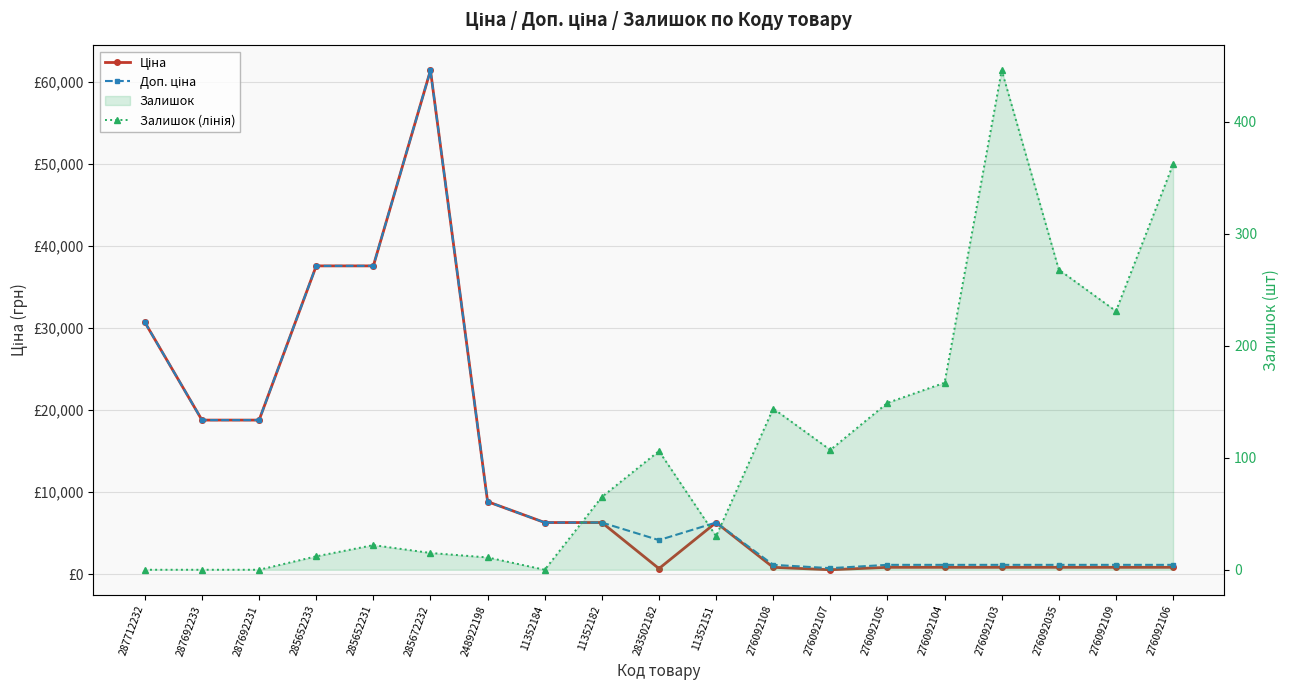

Rank the series at 11352184 from highest to lowest value.

Ціна, Доп. ціна, Залишок (лінія)